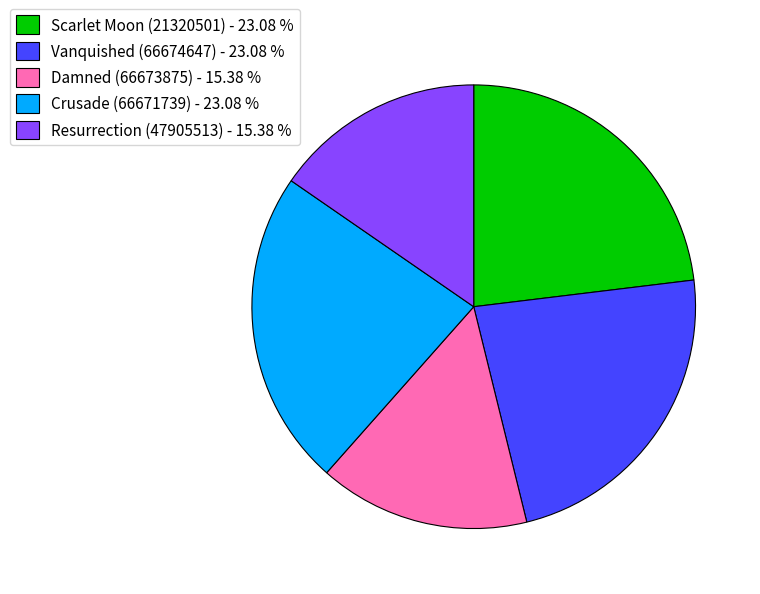

Which has a higher value, Damned (66673875) - 15.38 % or Crusade (66671739) - 23.08 %?

Crusade (66671739) - 23.08 %